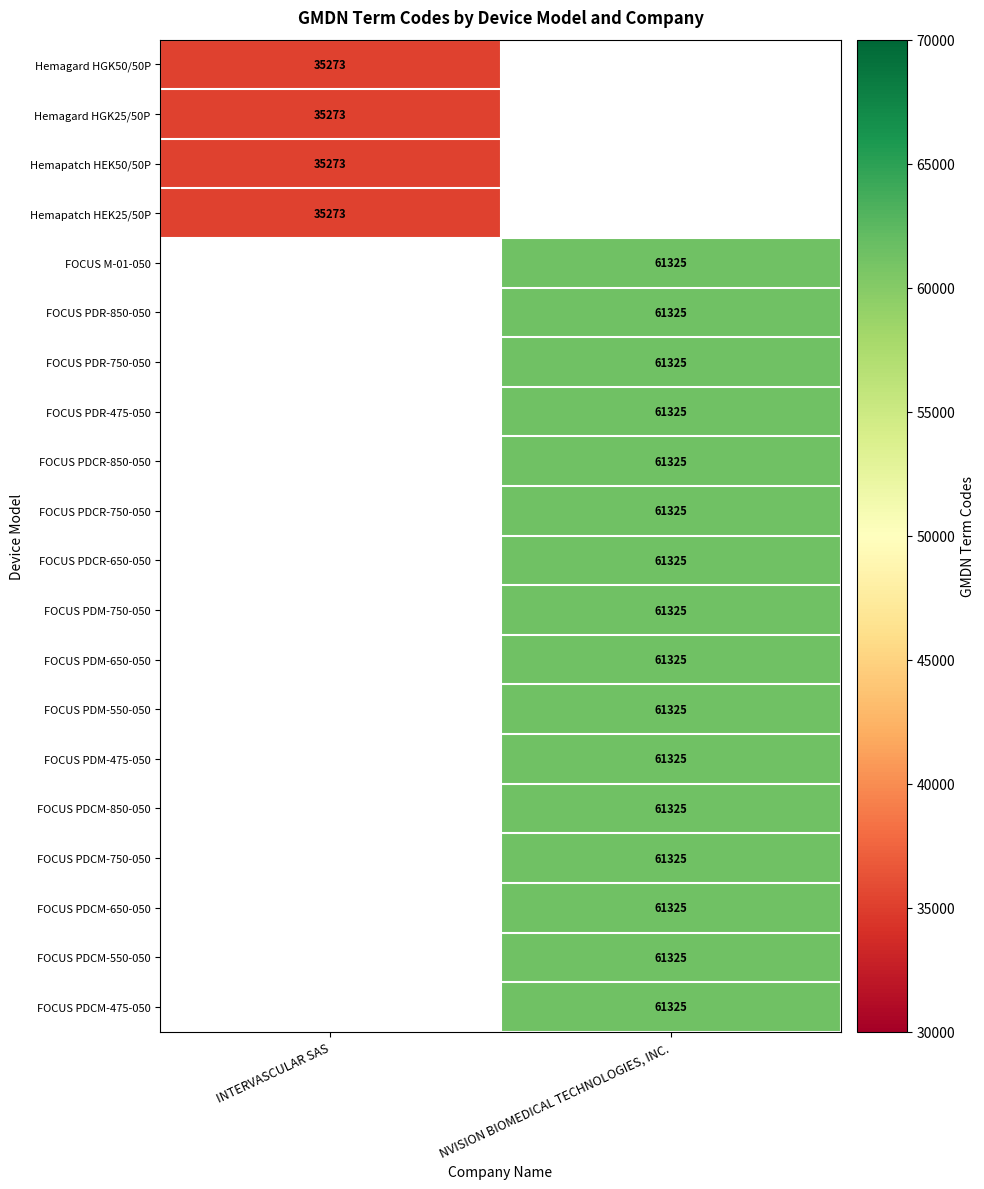

At which category does the chart reach its minimum across all series?

INTERVASCULAR SAS